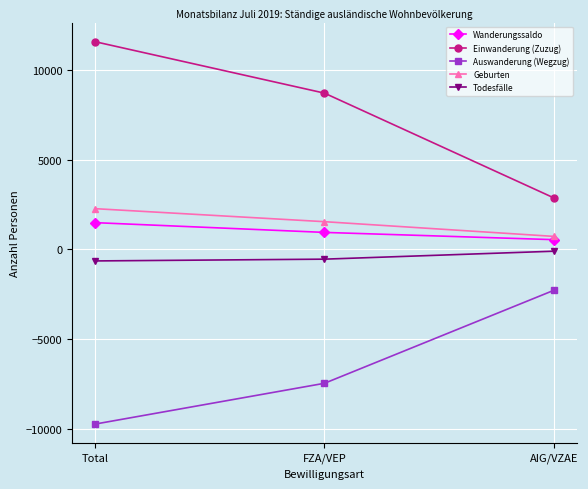

What is the minimum value shown in the chart?

-9748